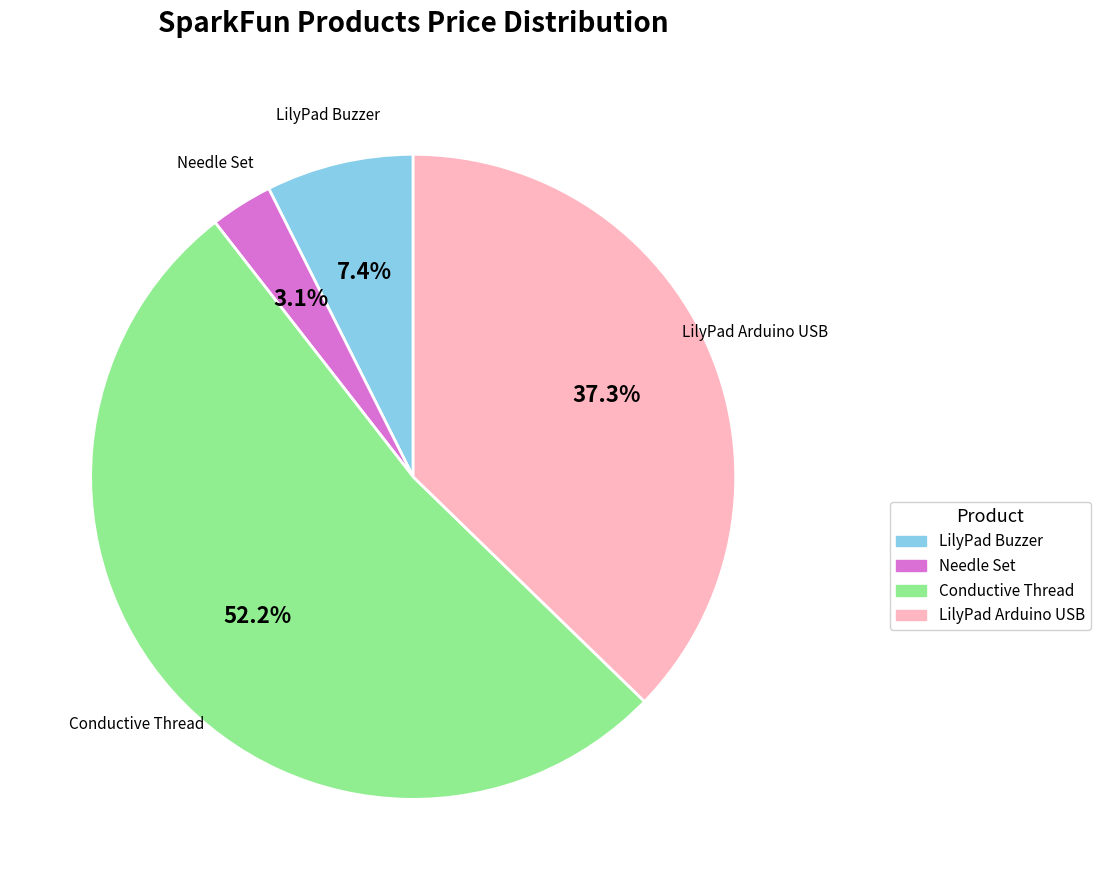

Between LilyPad Buzzer and Needle Set, which is larger?

LilyPad Buzzer